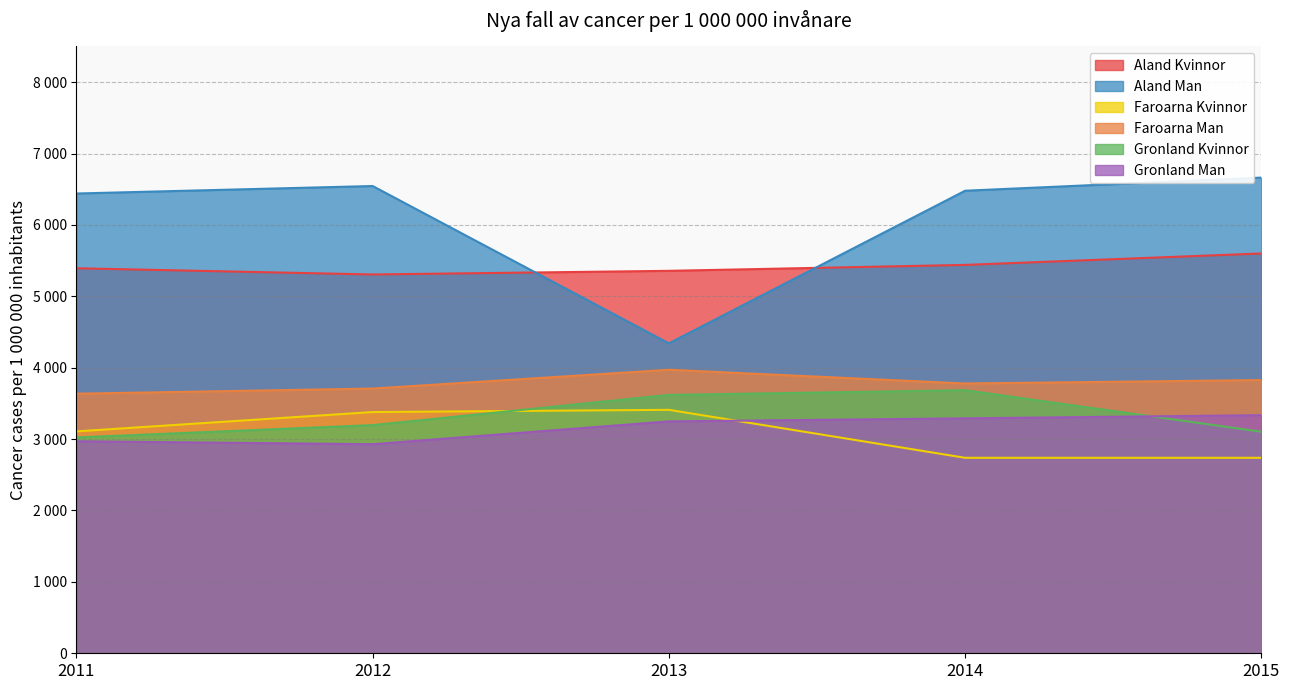

Which series changed the most between 2011 and 2014?

Gronland Kvinnor